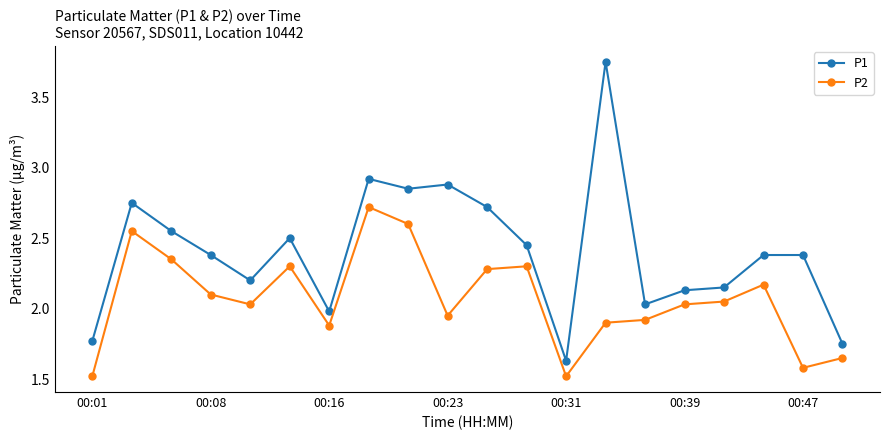

Which series has the largest range (max minus min)?

P1